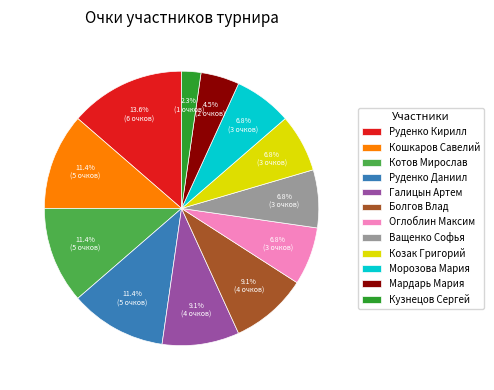

Which category has the smallest portion of the pie?

Кузнецов Сергей